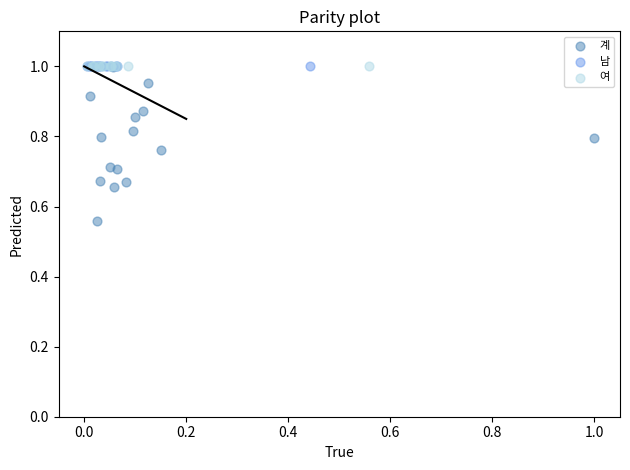

Which series contains the lowest Y value?

계